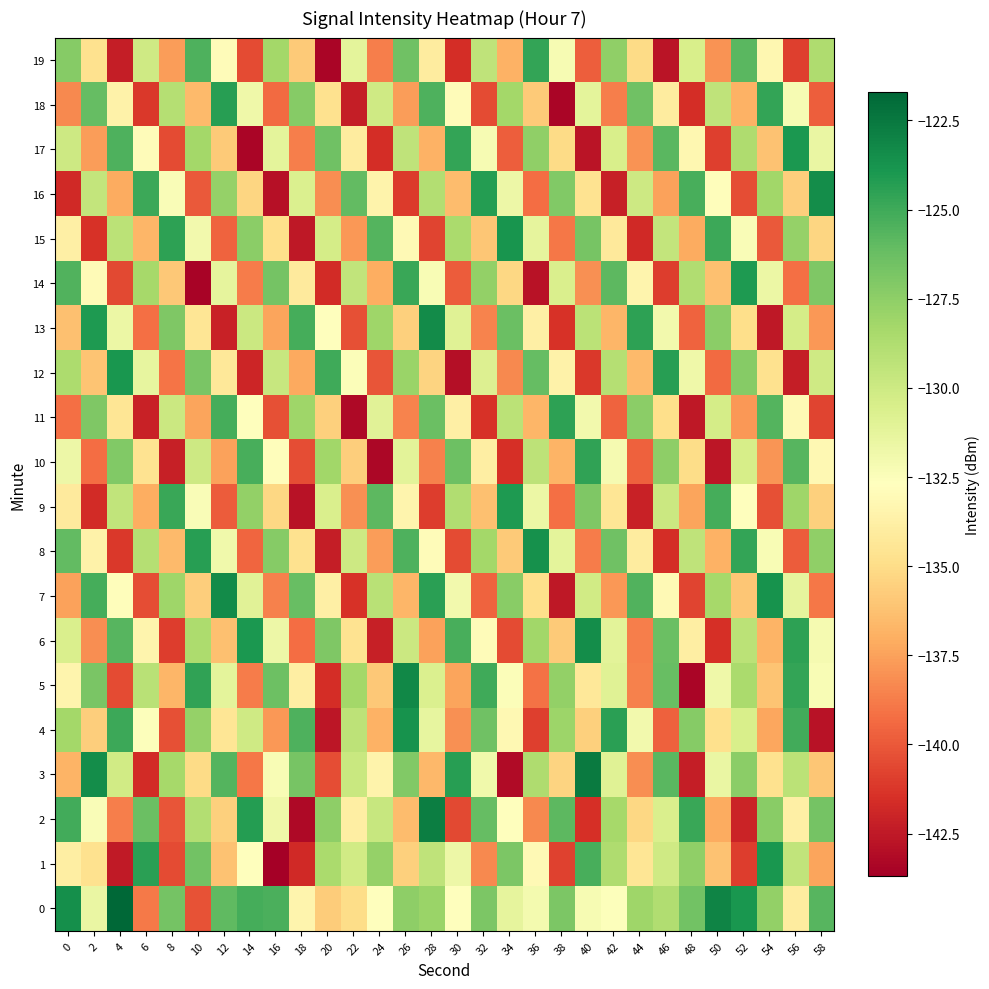

At which category is the sum across all series the highest?

26